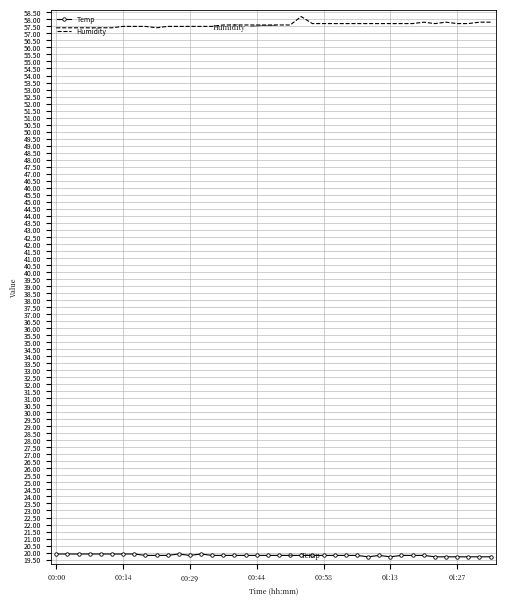

List the series in order of their peak value, highest first.

Humidity, Temp